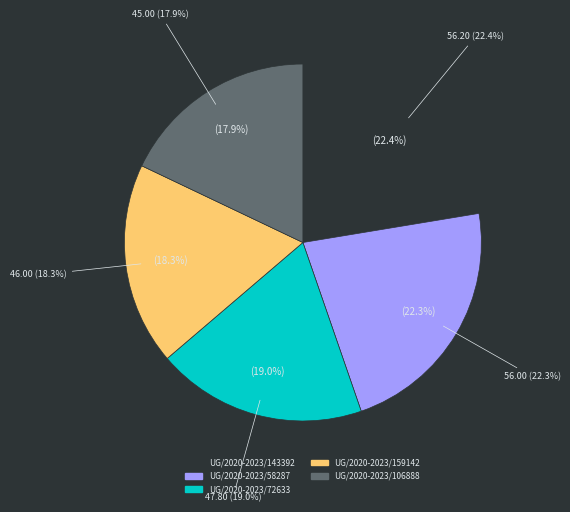

Rank the categories by value from highest to lowest.

UG/2020-2023/143392, UG/2020-2023/58287, UG/2020-2023/72633, UG/2020-2023/159142, UG/2020-2023/106888